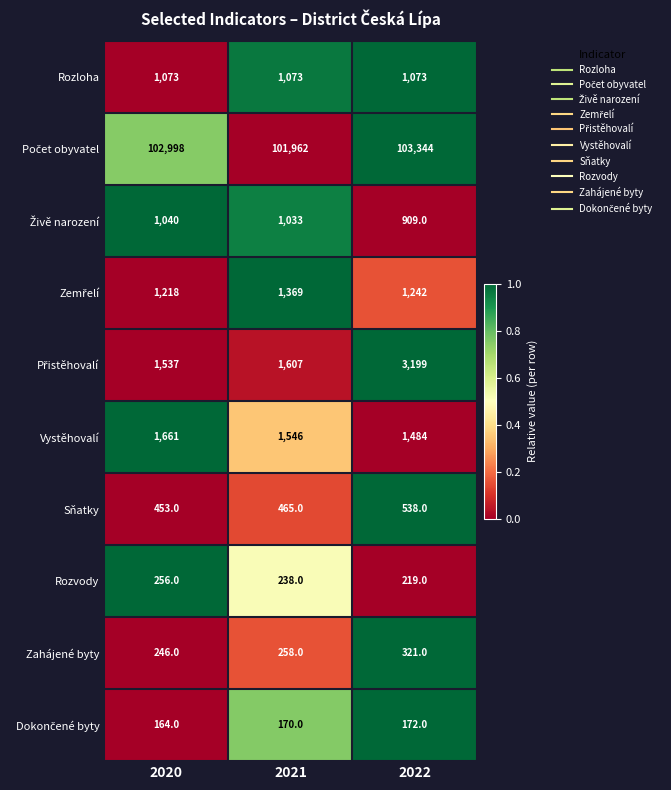

What is the approximate value of Rozloha at 2022?

1073